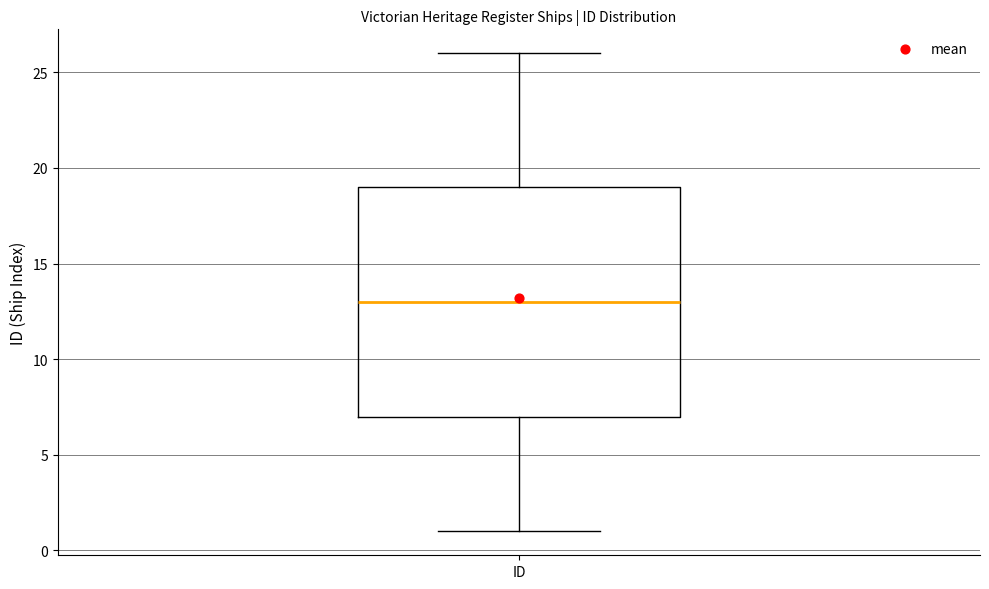

Read this box plot against the y-axis: the position of the median line, the range covered by the box, and the ends of both whiskers. The values are not printed on the chart, so give them approximately, as read against the axis.

median 13, box 7 to 19, whiskers 1 to 26